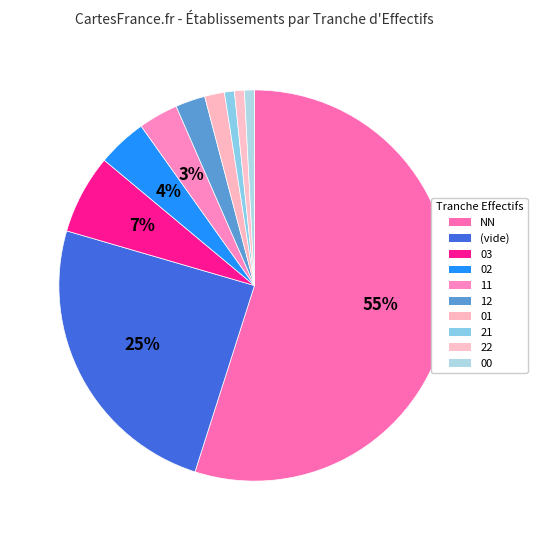

Which slice is the largest?

NN